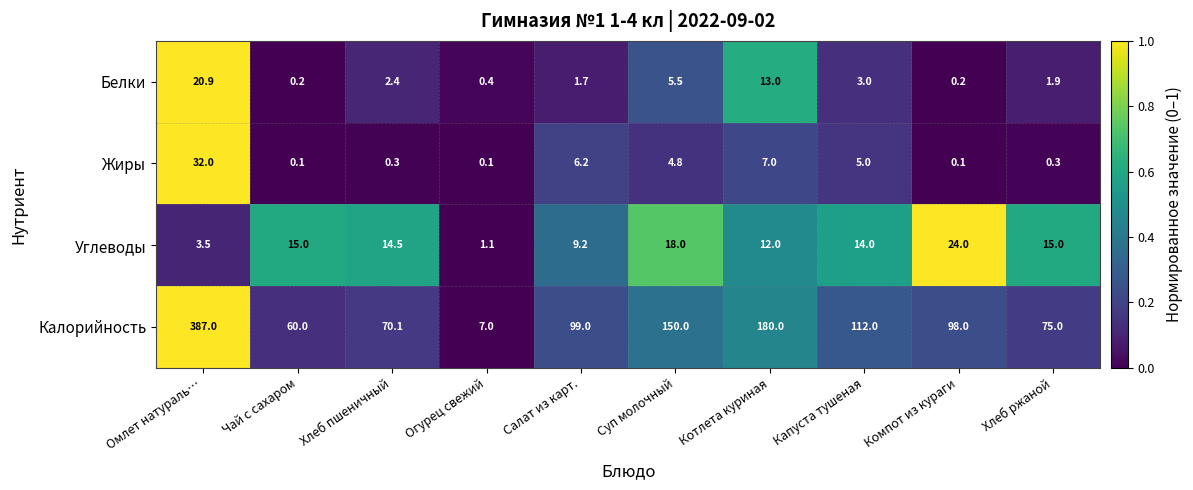

What is the spread (max minus min) of values at Суп молочный?

145.2